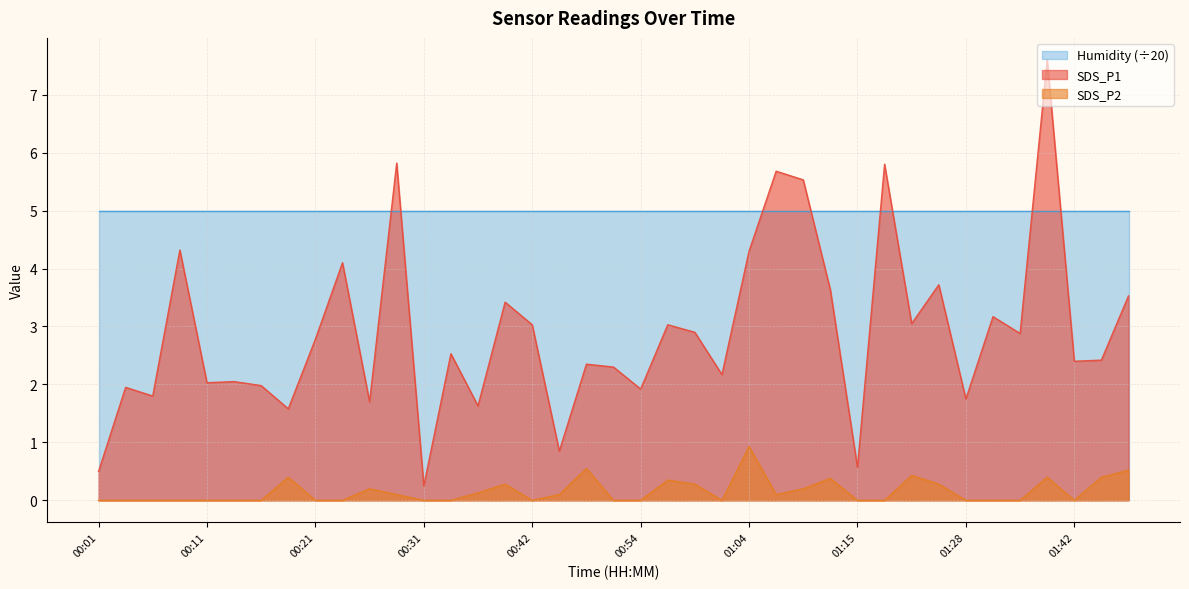

Between 00:01 and 00:54, which series saw the biggest shift?

SDS_P1